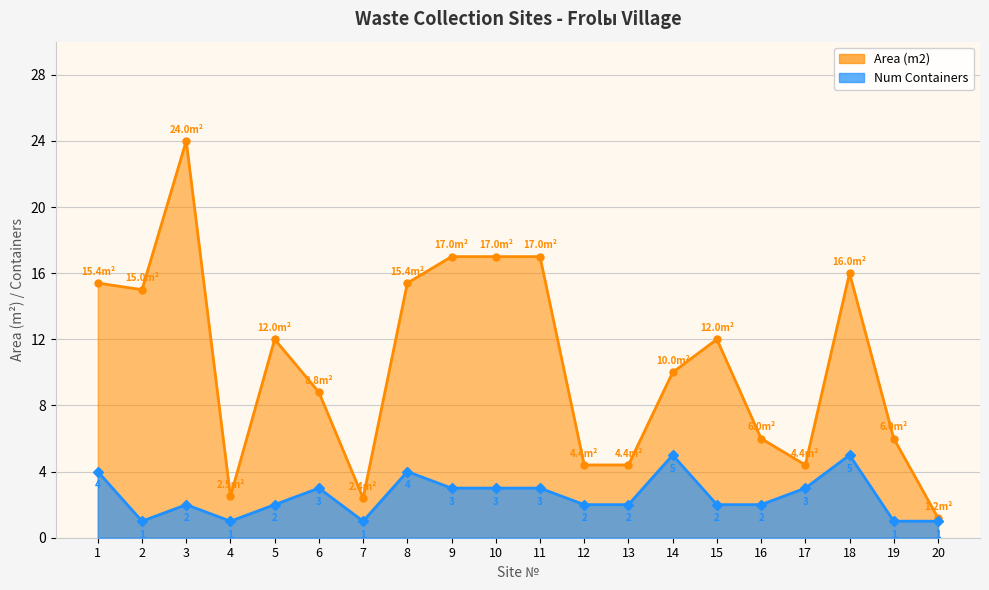

Does the chart have visible grid lines?

Yes